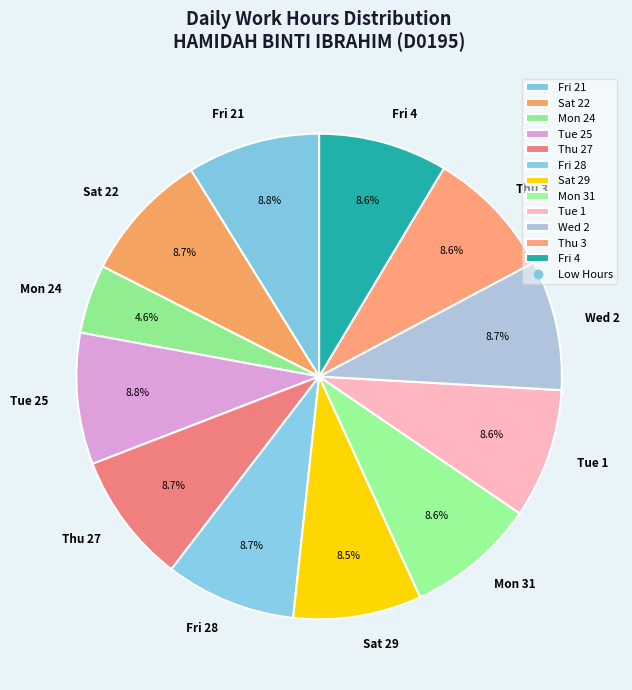

How much of the chart is everything except Sat 29?

91.5%